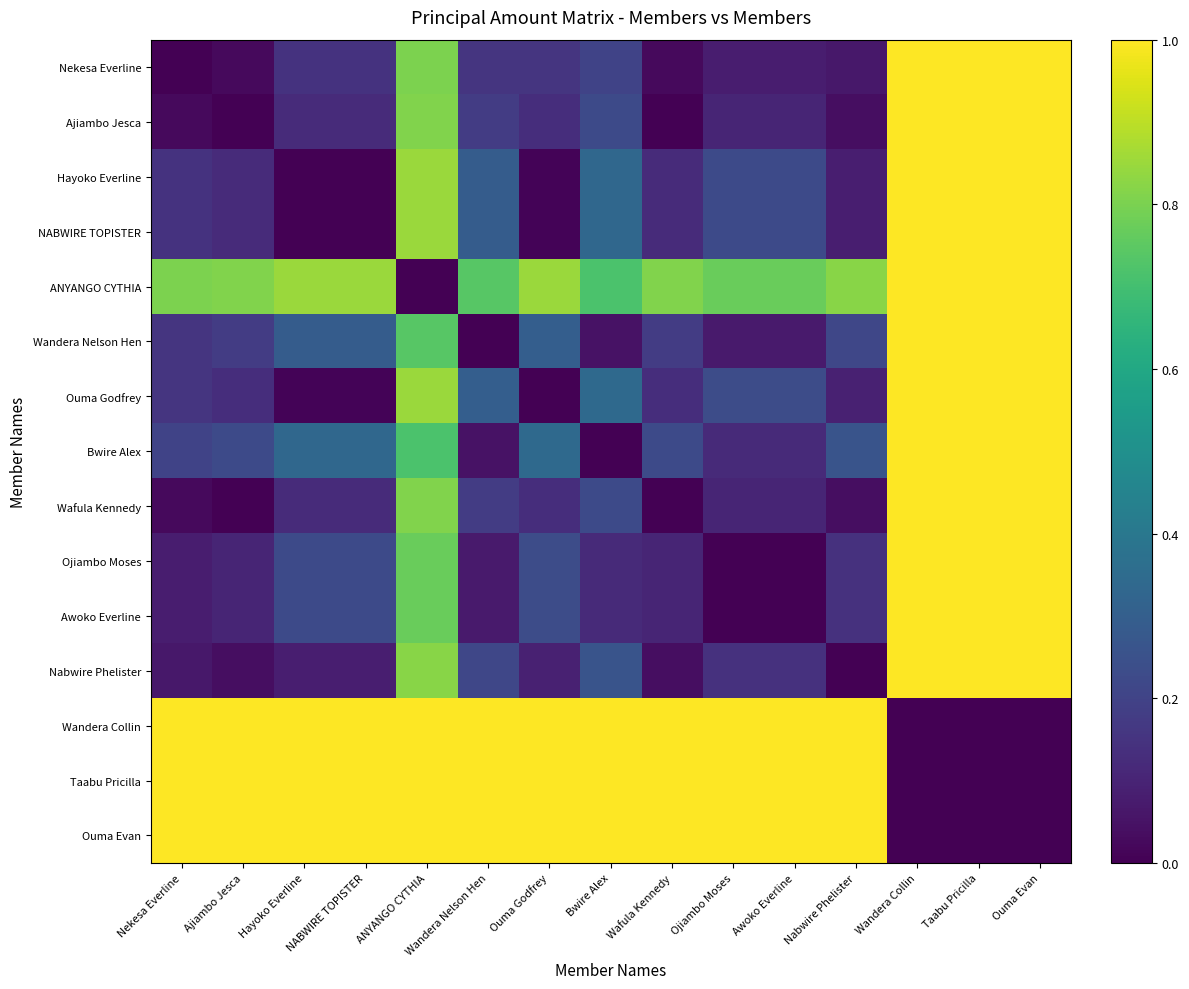

Reading right to left, transcribe all the data shown in this chart.

Nekesa Everline: Ouma Evan=1.0	Taabu Pricilla=1.0	Wandera Collin=1.0	Nabwire Phelister=0.1	Awoko Everline=0.1	Ojiambo Moses=0.1	Wafula Kennedy=0.0	Bwire Alex=0.2	Ouma Godfrey=0.2	Wandera Nelson Hen=0.2	ANYANGO CYTHIA=0.8	NABWIRE TOPISTER=0.1	Hayoko Everline=0.1	Ajiambo Jesca=0.0	Nekesa Everline=0.0
Ajiambo Jesca: Ouma Evan=1.0	Taabu Pricilla=1.0	Wandera Collin=1.0	Nabwire Phelister=0.0	Awoko Everline=0.1	Ojiambo Moses=0.1	Wafula Kennedy=0.0	Bwire Alex=0.2	Ouma Godfrey=0.1	Wandera Nelson Hen=0.2	ANYANGO CYTHIA=0.8	NABWIRE TOPISTER=0.1	Hayoko Everline=0.1	Ajiambo Jesca=0.0	Nekesa Everline=0.0
Hayoko Everline: Ouma Evan=1.0	Taabu Pricilla=1.0	Wandera Collin=1.0	Nabwire Phelister=0.1	Awoko Everline=0.2	Ojiambo Moses=0.2	Wafula Kennedy=0.1	Bwire Alex=0.3	Ouma Godfrey=0.0	Wandera Nelson Hen=0.3	ANYANGO CYTHIA=0.8	NABWIRE TOPISTER=0.0	Hayoko Everline=0.0	Ajiambo Jesca=0.1	Nekesa Everline=0.1
NABWIRE TOPISTER: Ouma Evan=1.0	Taabu Pricilla=1.0	Wandera Collin=1.0	Nabwire Phelister=0.1	Awoko Everline=0.2	Ojiambo Moses=0.2	Wafula Kennedy=0.1	Bwire Alex=0.3	Ouma Godfrey=0.0	Wandera Nelson Hen=0.3	ANYANGO CYTHIA=0.8	NABWIRE TOPISTER=0.0	Hayoko Everline=0.0	Ajiambo Jesca=0.1	Nekesa Everline=0.1
ANYANGO CYTHIA: Ouma Evan=1.0	Taabu Pricilla=1.0	Wandera Collin=1.0	Nabwire Phelister=0.8	Awoko Everline=0.8	Ojiambo Moses=0.8	Wafula Kennedy=0.8	Bwire Alex=0.7	Ouma Godfrey=0.9	Wandera Nelson Hen=0.7	ANYANGO CYTHIA=0.0	NABWIRE TOPISTER=0.8	Hayoko Everline=0.8	Ajiambo Jesca=0.8	Nekesa Everline=0.8
Wandera Nelson Hen: Ouma Evan=1.0	Taabu Pricilla=1.0	Wandera Collin=1.0	Nabwire Phelister=0.2	Awoko Everline=0.1	Ojiambo Moses=0.1	Wafula Kennedy=0.2	Bwire Alex=0.0	Ouma Godfrey=0.3	Wandera Nelson Hen=0.0	ANYANGO CYTHIA=0.7	NABWIRE TOPISTER=0.3	Hayoko Everline=0.3	Ajiambo Jesca=0.2	Nekesa Everline=0.2
Ouma Godfrey: Ouma Evan=1.0	Taabu Pricilla=1.0	Wandera Collin=1.0	Nabwire Phelister=0.1	Awoko Everline=0.2	Ojiambo Moses=0.2	Wafula Kennedy=0.1	Bwire Alex=0.3	Ouma Godfrey=0.0	Wandera Nelson Hen=0.3	ANYANGO CYTHIA=0.9	NABWIRE TOPISTER=0.0	Hayoko Everline=0.0	Ajiambo Jesca=0.1	Nekesa Everline=0.2
Bwire Alex: Ouma Evan=1.0	Taabu Pricilla=1.0	Wandera Collin=1.0	Nabwire Phelister=0.3	Awoko Everline=0.1	Ojiambo Moses=0.1	Wafula Kennedy=0.2	Bwire Alex=0.0	Ouma Godfrey=0.3	Wandera Nelson Hen=0.0	ANYANGO CYTHIA=0.7	NABWIRE TOPISTER=0.3	Hayoko Everline=0.3	Ajiambo Jesca=0.2	Nekesa Everline=0.2
Wafula Kennedy: Ouma Evan=1.0	Taabu Pricilla=1.0	Wandera Collin=1.0	Nabwire Phelister=0.0	Awoko Everline=0.1	Ojiambo Moses=0.1	Wafula Kennedy=0.0	Bwire Alex=0.2	Ouma Godfrey=0.1	Wandera Nelson Hen=0.2	ANYANGO CYTHIA=0.8	NABWIRE TOPISTER=0.1	Hayoko Everline=0.1	Ajiambo Jesca=0.0	Nekesa Everline=0.0
Ojiambo Moses: Ouma Evan=1.0	Taabu Pricilla=1.0	Wandera Collin=1.0	Nabwire Phelister=0.1	Awoko Everline=0.0	Ojiambo Moses=0.0	Wafula Kennedy=0.1	Bwire Alex=0.1	Ouma Godfrey=0.2	Wandera Nelson Hen=0.1	ANYANGO CYTHIA=0.8	NABWIRE TOPISTER=0.2	Hayoko Everline=0.2	Ajiambo Jesca=0.1	Nekesa Everline=0.1
Awoko Everline: Ouma Evan=1.0	Taabu Pricilla=1.0	Wandera Collin=1.0	Nabwire Phelister=0.1	Awoko Everline=0.0	Ojiambo Moses=0.0	Wafula Kennedy=0.1	Bwire Alex=0.1	Ouma Godfrey=0.2	Wandera Nelson Hen=0.1	ANYANGO CYTHIA=0.8	NABWIRE TOPISTER=0.2	Hayoko Everline=0.2	Ajiambo Jesca=0.1	Nekesa Everline=0.1
Nabwire Phelister: Ouma Evan=1.0	Taabu Pricilla=1.0	Wandera Collin=1.0	Nabwire Phelister=0.0	Awoko Everline=0.1	Ojiambo Moses=0.1	Wafula Kennedy=0.0	Bwire Alex=0.3	Ouma Godfrey=0.1	Wandera Nelson Hen=0.2	ANYANGO CYTHIA=0.8	NABWIRE TOPISTER=0.1	Hayoko Everline=0.1	Ajiambo Jesca=0.0	Nekesa Everline=0.1
Wandera Collin: Ouma Evan=0.0	Taabu Pricilla=0.0	Wandera Collin=0.0	Nabwire Phelister=1.0	Awoko Everline=1.0	Ojiambo Moses=1.0	Wafula Kennedy=1.0	Bwire Alex=1.0	Ouma Godfrey=1.0	Wandera Nelson Hen=1.0	ANYANGO CYTHIA=1.0	NABWIRE TOPISTER=1.0	Hayoko Everline=1.0	Ajiambo Jesca=1.0	Nekesa Everline=1.0
Taabu Pricilla: Ouma Evan=0.0	Taabu Pricilla=0.0	Wandera Collin=0.0	Nabwire Phelister=1.0	Awoko Everline=1.0	Ojiambo Moses=1.0	Wafula Kennedy=1.0	Bwire Alex=1.0	Ouma Godfrey=1.0	Wandera Nelson Hen=1.0	ANYANGO CYTHIA=1.0	NABWIRE TOPISTER=1.0	Hayoko Everline=1.0	Ajiambo Jesca=1.0	Nekesa Everline=1.0
Ouma Evan: Ouma Evan=0.0	Taabu Pricilla=0.0	Wandera Collin=0.0	Nabwire Phelister=1.0	Awoko Everline=1.0	Ojiambo Moses=1.0	Wafula Kennedy=1.0	Bwire Alex=1.0	Ouma Godfrey=1.0	Wandera Nelson Hen=1.0	ANYANGO CYTHIA=1.0	NABWIRE TOPISTER=1.0	Hayoko Everline=1.0	Ajiambo Jesca=1.0	Nekesa Everline=1.0